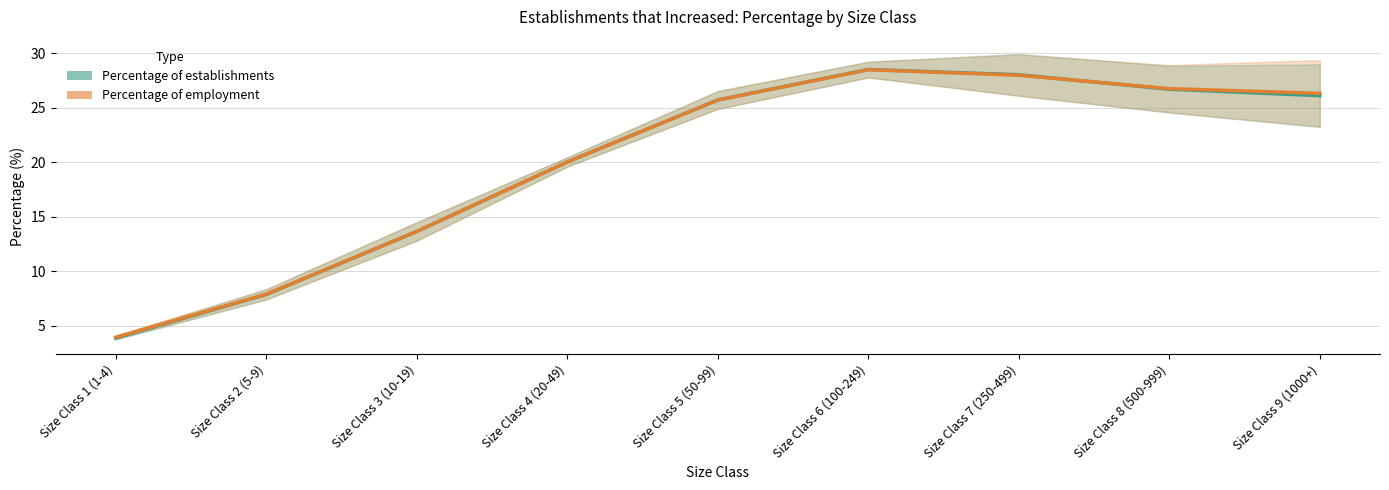

What is the average value of the Percentage of employment series?

20.1